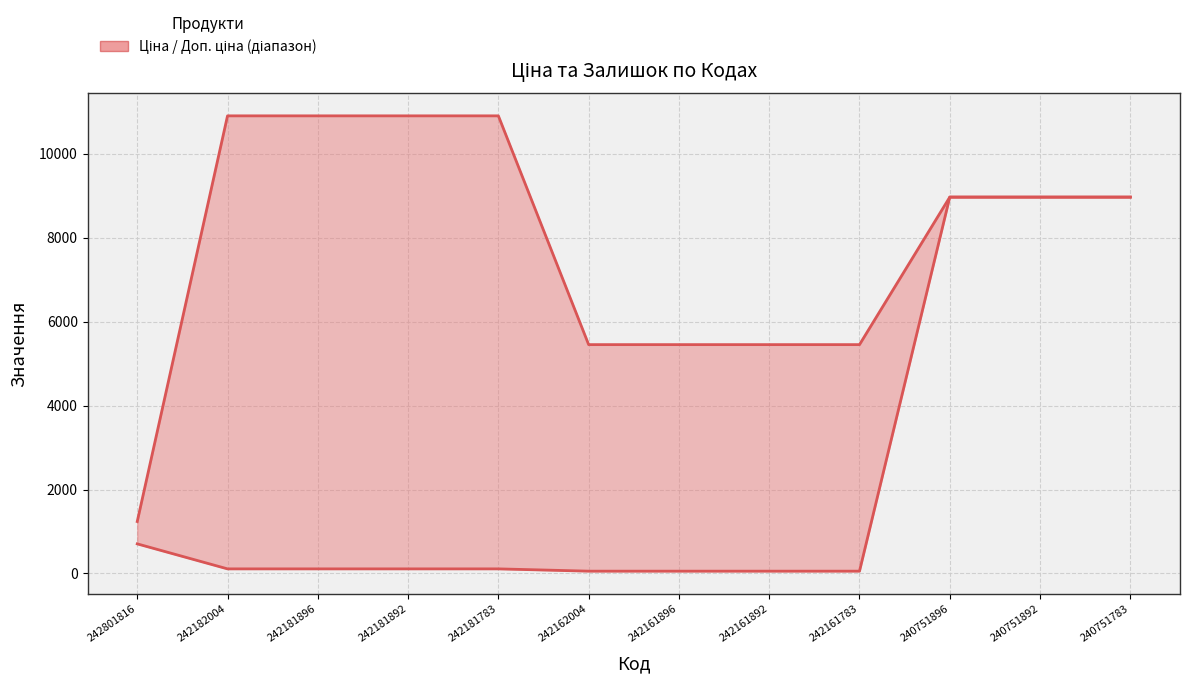

How many lines are shown in the chart?

2